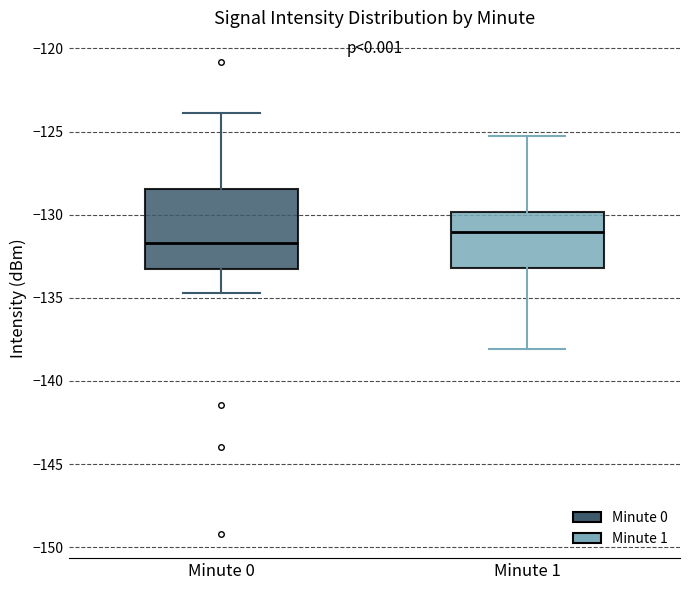

Which box has the lowest median line?

Minute 0